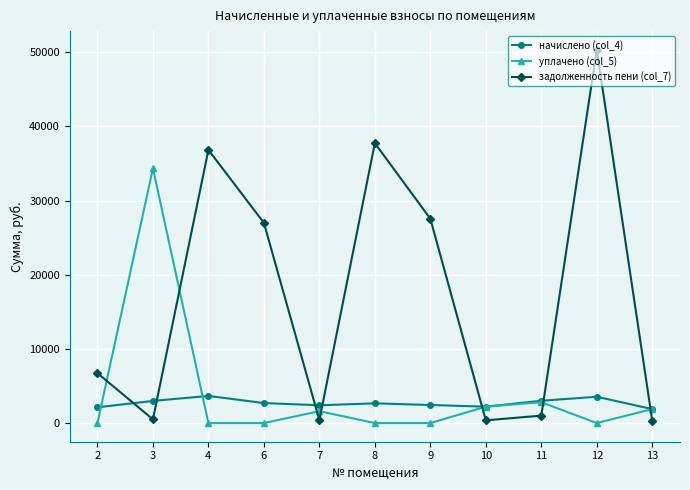

Which series has the largest range (max minus min)?

задолженность пени (col_7)